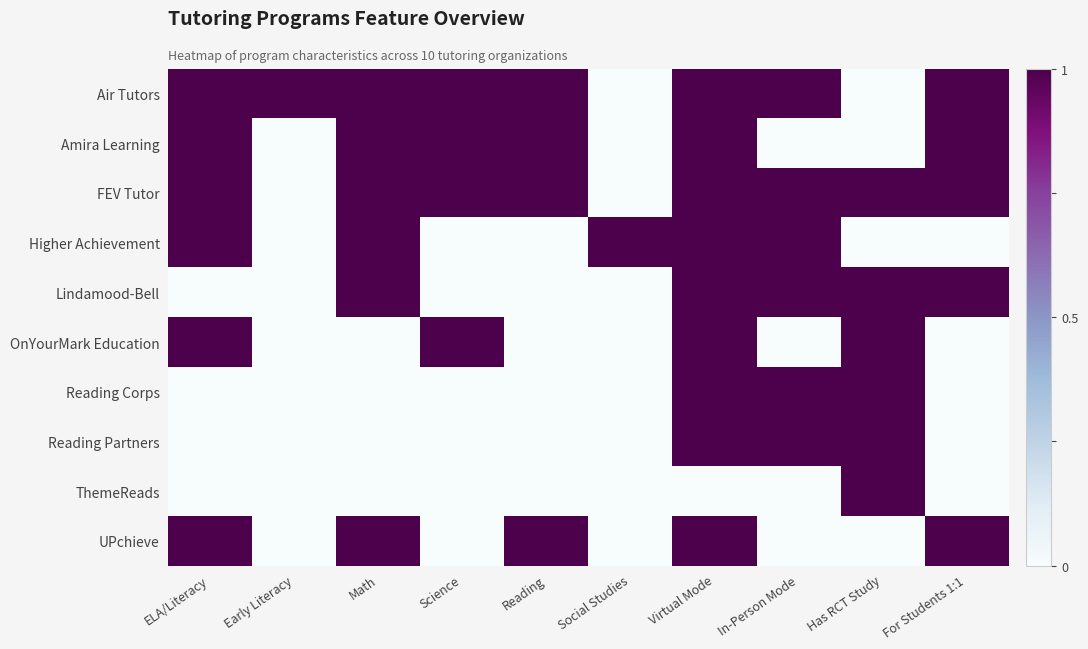

Reading right to left, extract all data points from this chart.

Air Tutors: For Students 1:1=1	Has RCT Study=0	In-Person Mode=1	Virtual Mode=1	Social Studies=0	Reading=1	Science=1	Math=1	Early Literacy=1	ELA/Literacy=1
Amira Learning: For Students 1:1=1	Has RCT Study=0	In-Person Mode=0	Virtual Mode=1	Social Studies=0	Reading=1	Science=1	Math=1	Early Literacy=0	ELA/Literacy=1
FEV Tutor: For Students 1:1=1	Has RCT Study=1	In-Person Mode=1	Virtual Mode=1	Social Studies=0	Reading=1	Science=1	Math=1	Early Literacy=0	ELA/Literacy=1
Higher Achievement: For Students 1:1=0	Has RCT Study=0	In-Person Mode=1	Virtual Mode=1	Social Studies=1	Reading=0	Science=0	Math=1	Early Literacy=0	ELA/Literacy=1
Lindamood-Bell: For Students 1:1=1	Has RCT Study=1	In-Person Mode=1	Virtual Mode=1	Social Studies=0	Reading=0	Science=0	Math=1	Early Literacy=0	ELA/Literacy=0
OnYourMark Education: For Students 1:1=0	Has RCT Study=1	In-Person Mode=0	Virtual Mode=1	Social Studies=0	Reading=0	Science=1	Math=0	Early Literacy=0	ELA/Literacy=1
Reading Corps: For Students 1:1=0	Has RCT Study=1	In-Person Mode=1	Virtual Mode=1	Social Studies=0	Reading=0	Science=0	Math=0	Early Literacy=0	ELA/Literacy=0
Reading Partners: For Students 1:1=0	Has RCT Study=1	In-Person Mode=1	Virtual Mode=1	Social Studies=0	Reading=0	Science=0	Math=0	Early Literacy=0	ELA/Literacy=0
ThemeReads: For Students 1:1=0	Has RCT Study=1	In-Person Mode=0	Virtual Mode=0	Social Studies=0	Reading=0	Science=0	Math=0	Early Literacy=0	ELA/Literacy=0
UPchieve: For Students 1:1=1	Has RCT Study=0	In-Person Mode=0	Virtual Mode=1	Social Studies=0	Reading=1	Science=0	Math=1	Early Literacy=0	ELA/Literacy=1